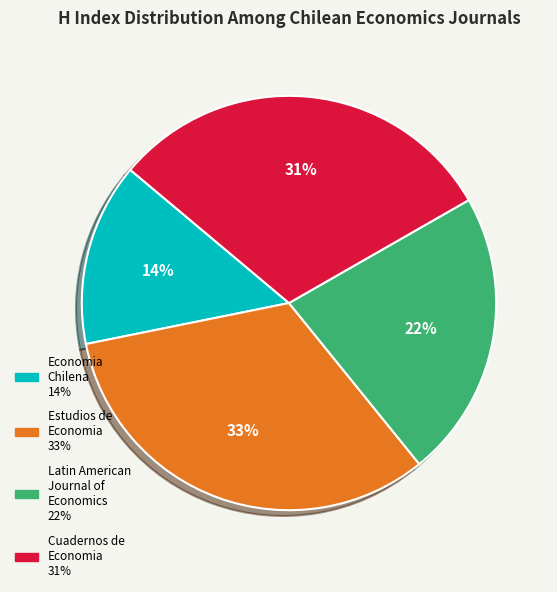

To the nearest percent, what is the average slice percentage?

25%